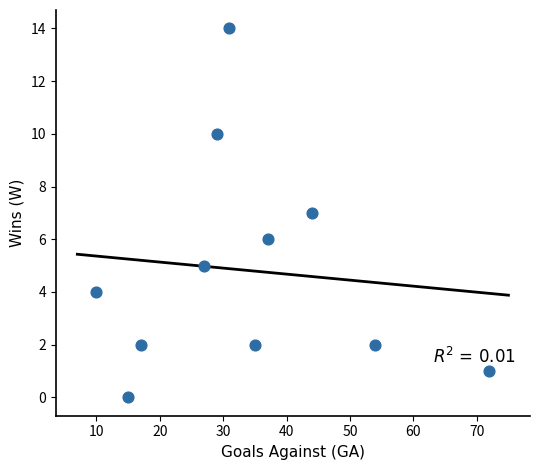

What is the range of Y values (max minus min)?

14